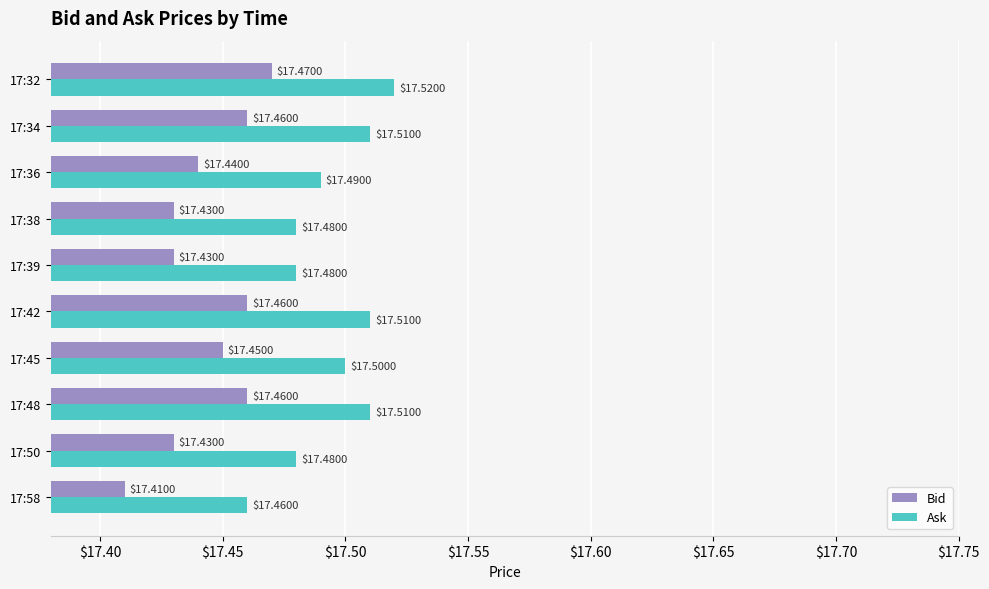

True or false: Bid has a value of 0.0 at 17:39.

False